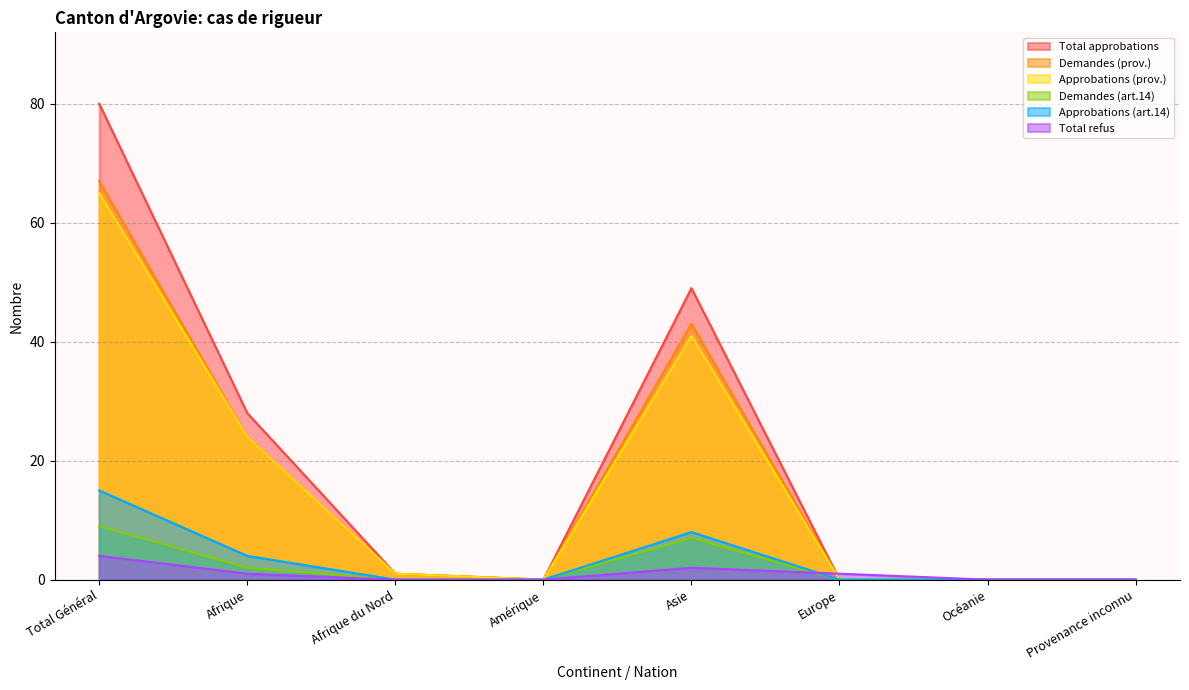

Reading left to right, list all the values displayed in this chart.

Total approbations: Total Général=80	Afrique=28	Afrique du Nord=1	Amérique=0	Asie=49	Europe=0	Océanie=0	Provenance inconnu=0
Demandes (prov.): Total Général=67	Afrique=24	Afrique du Nord=1	Amérique=0	Asie=43	Europe=0	Océanie=0	Provenance inconnu=0
Approbations (prov.): Total Général=65	Afrique=24	Afrique du Nord=1	Amérique=0	Asie=41	Europe=0	Océanie=0	Provenance inconnu=0
Demandes (art.14): Total Général=9	Afrique=2	Afrique du Nord=0	Amérique=0	Asie=7	Europe=0	Océanie=0	Provenance inconnu=0
Approbations (art.14): Total Général=15	Afrique=4	Afrique du Nord=0	Amérique=0	Asie=8	Europe=0	Océanie=0	Provenance inconnu=0
Total refus: Total Général=4	Afrique=1	Afrique du Nord=0	Amérique=0	Asie=2	Europe=1	Océanie=0	Provenance inconnu=0